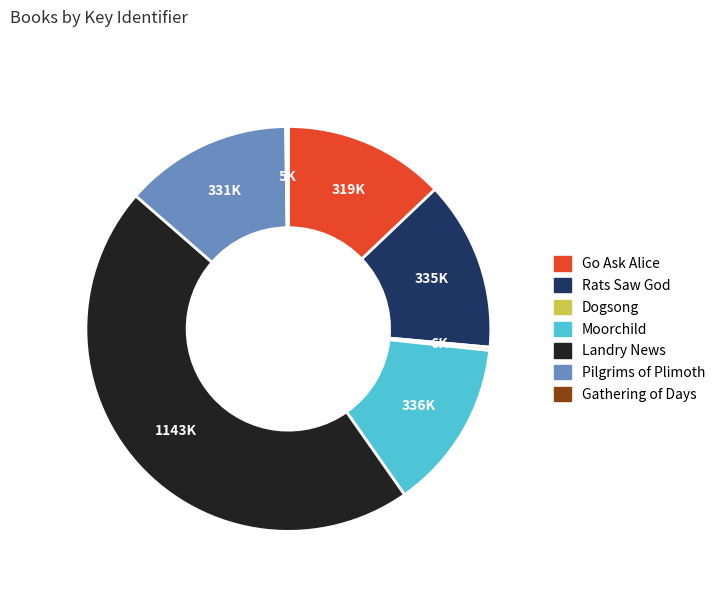

Approximately how many times larger is the value at Moorchild compared to Go Ask Alice?

1.1